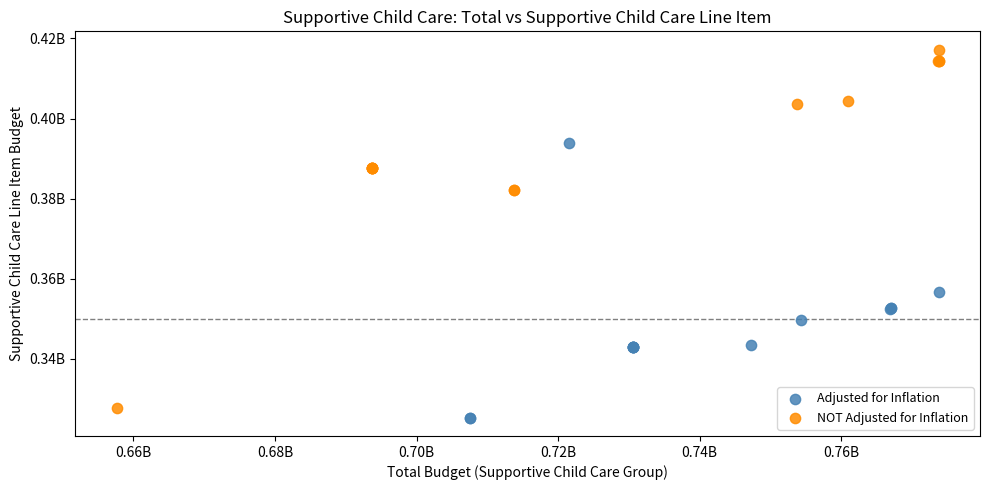

What are all the series names shown in the legend?

Adjusted for Inflation, NOT Adjusted for Inflation